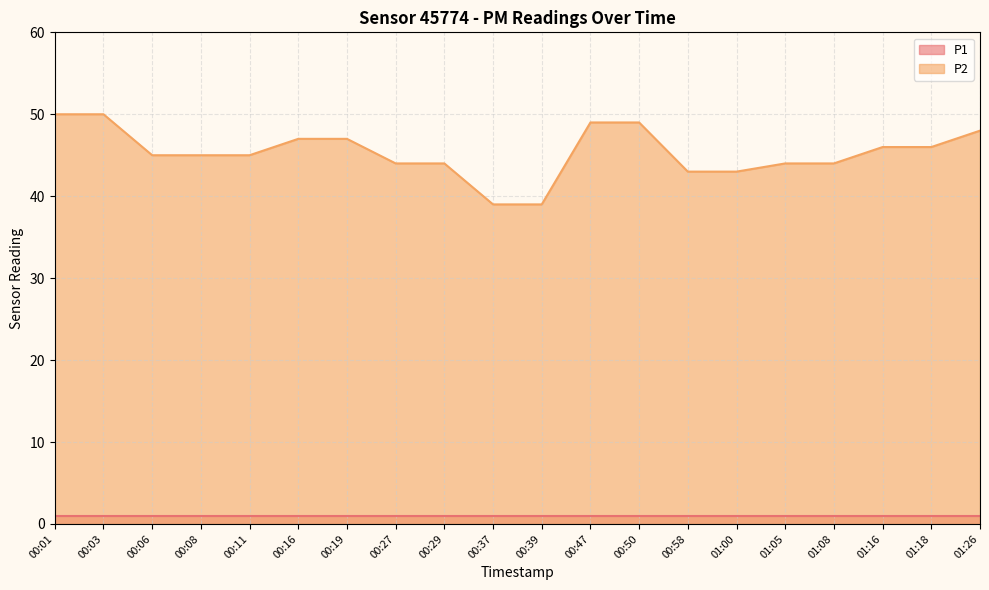

List the labels in order of value, smallest first.

00:37, 00:39, 00:58, 01:00, 00:27, 00:29, 01:05, 01:08, 00:06, 00:08, 00:11, 01:16, 01:18, 00:16, 00:19, 01:26, 00:47, 00:50, 00:01, 00:03